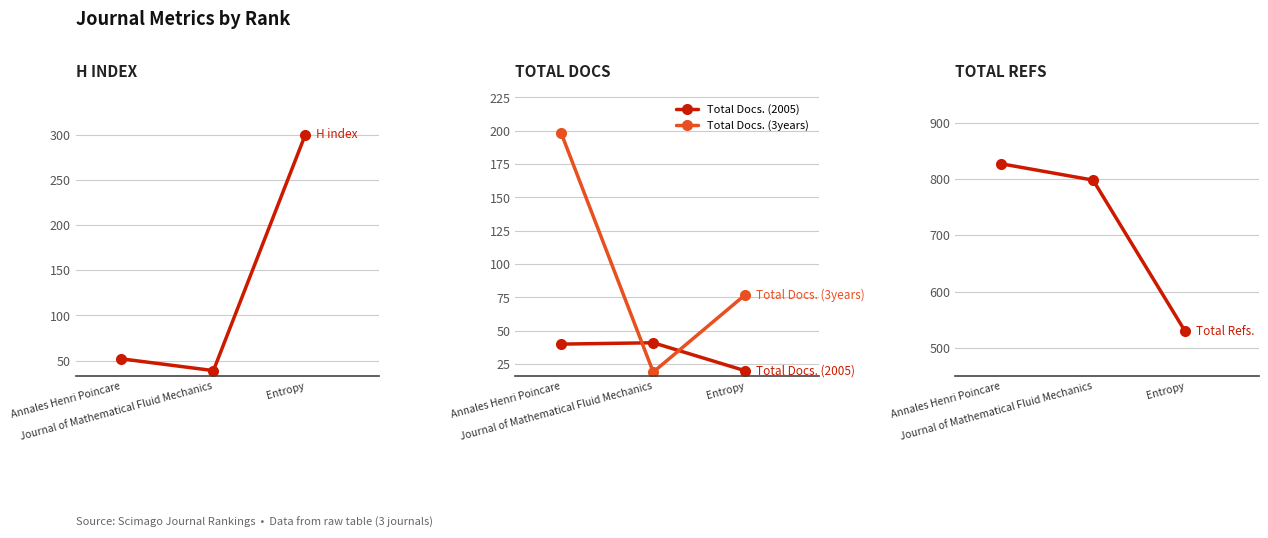

Which series has the largest total across all categories?

Total Refs.